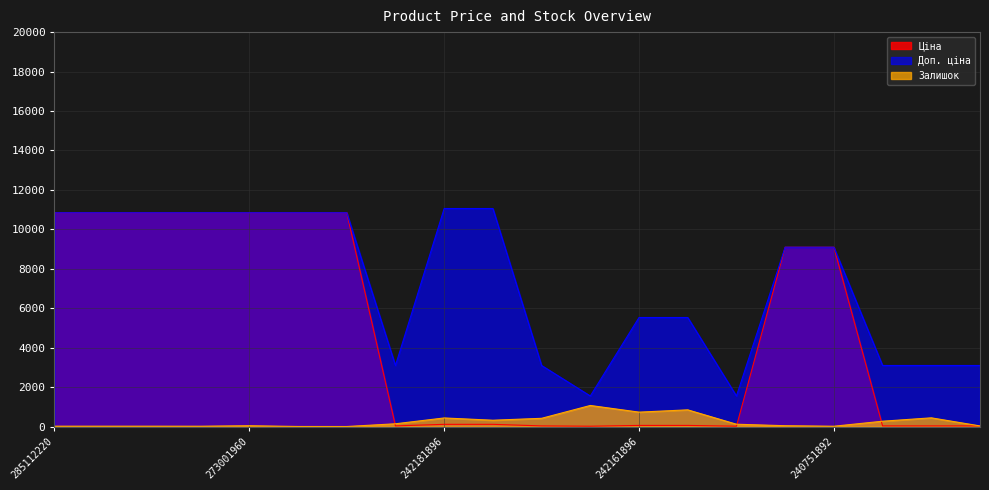

Between 285112220 and 240751892, which series saw the biggest shift?

Ціна